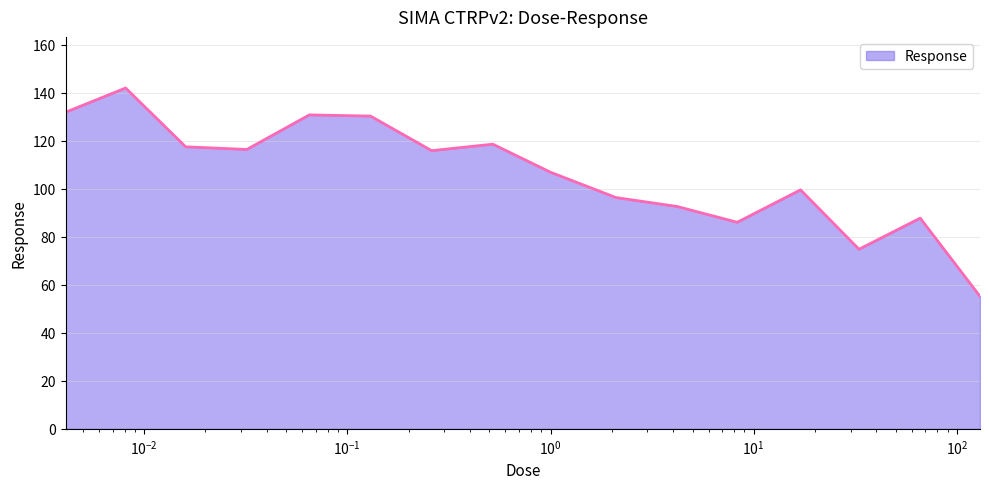

What is the maximum value shown in the chart?

142.0